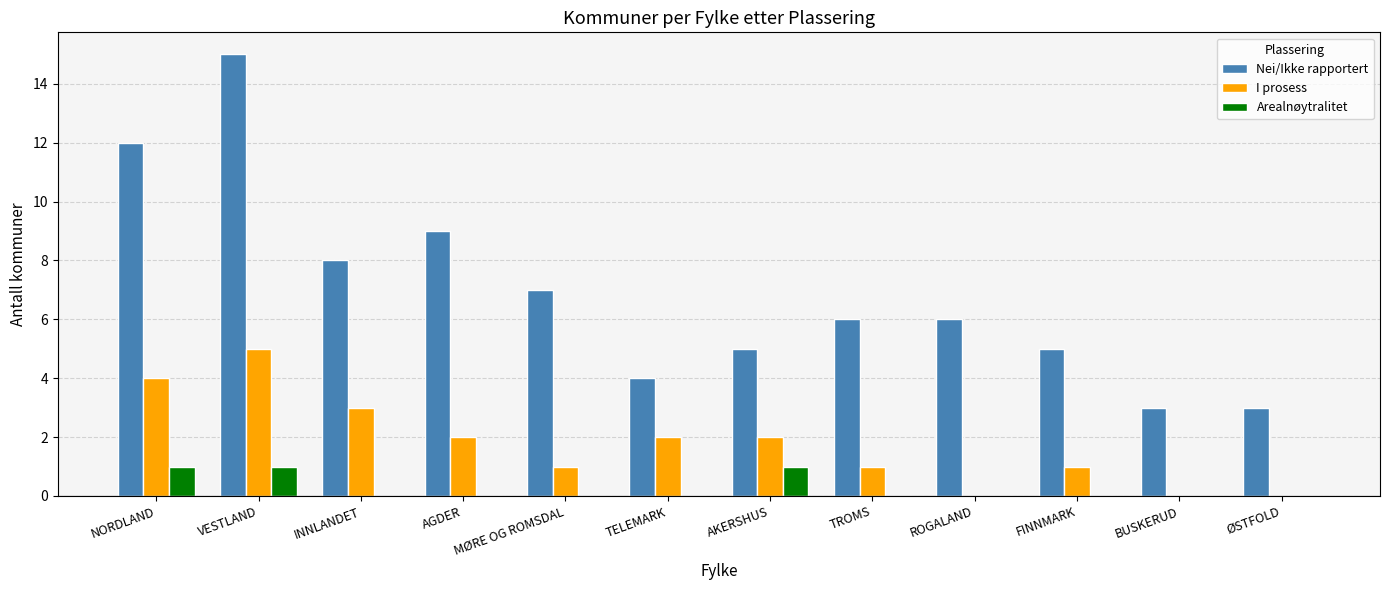

Which series changed the most between INNLANDET and ØSTFOLD?

Nei/Ikke rapportert